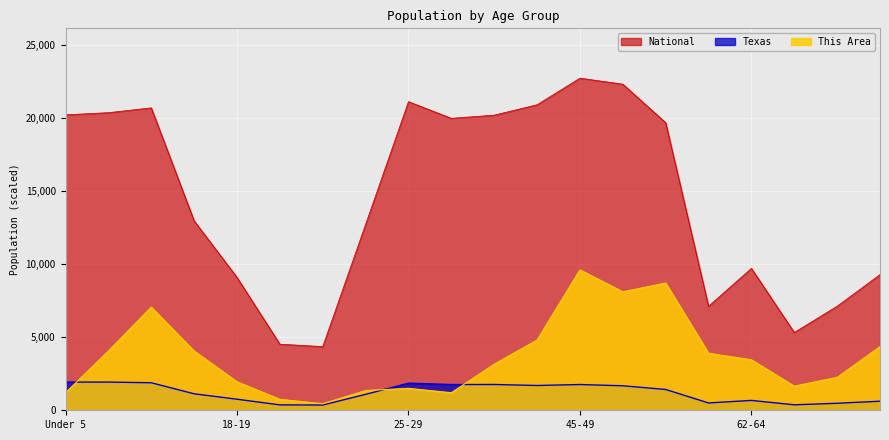

The Texas series shows 1774.9 at 22-24. True or false?

False